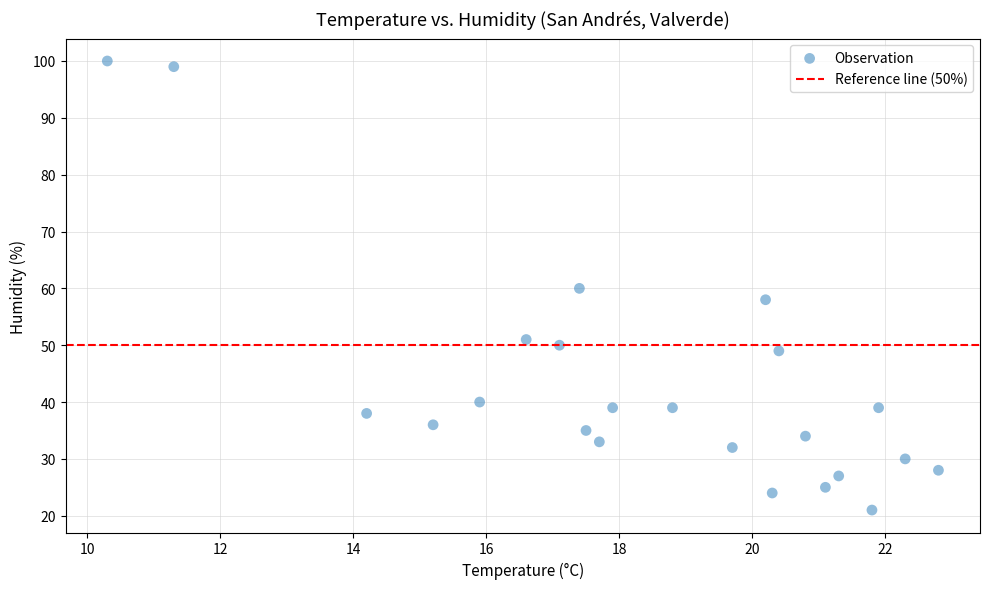

What is the range of Y values (max minus min)?

79